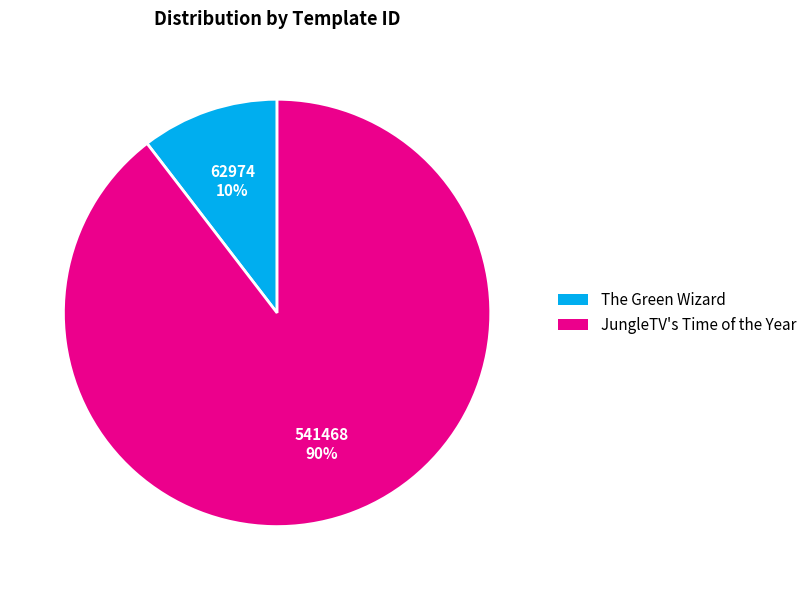

Is there a majority slice in this chart?

Yes